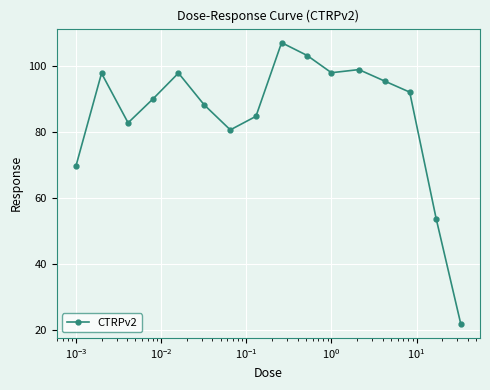

What is the maximum value shown in the chart?

107.2